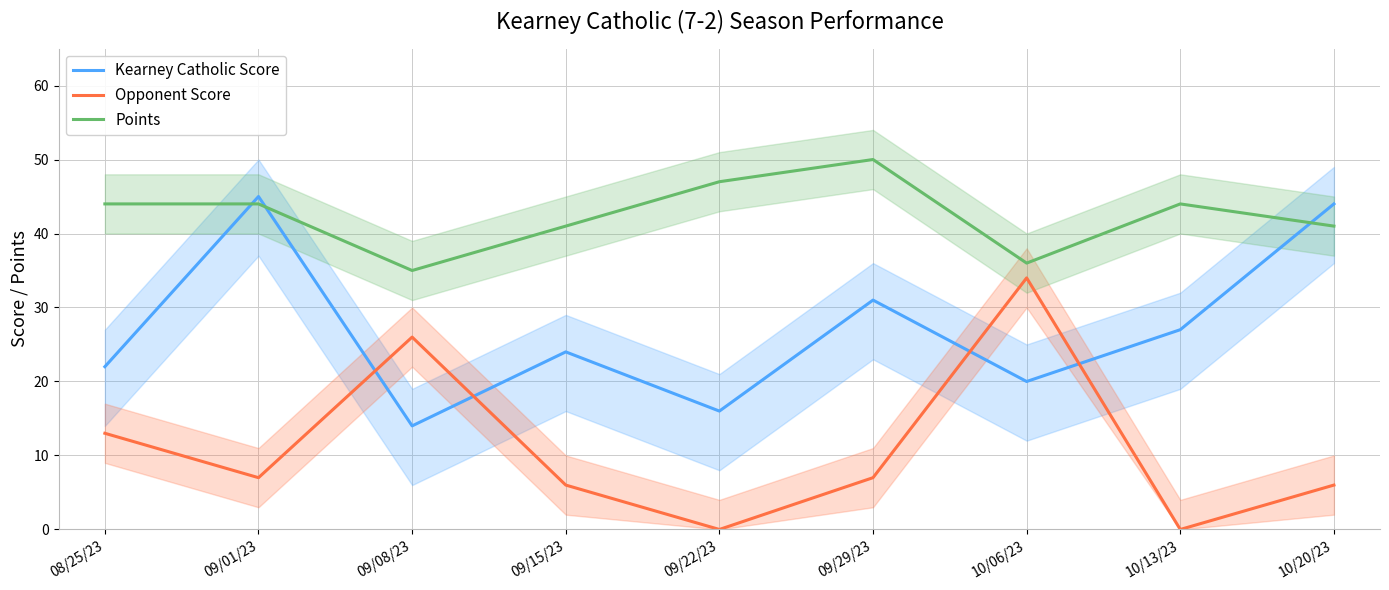

Does the chart have visible grid lines?

Yes